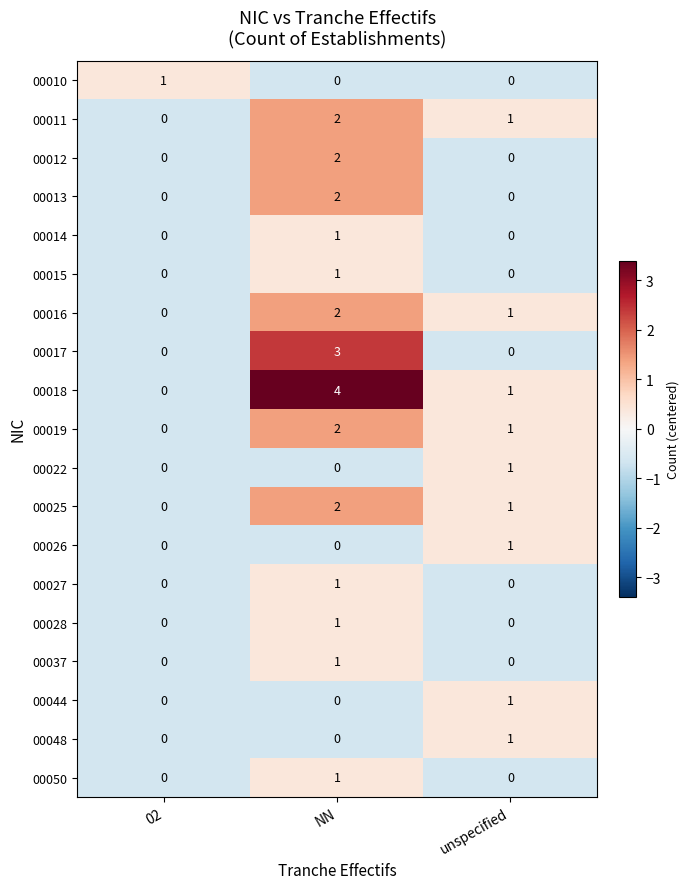

Where is 00019 nearest to the value 1?

unspecified